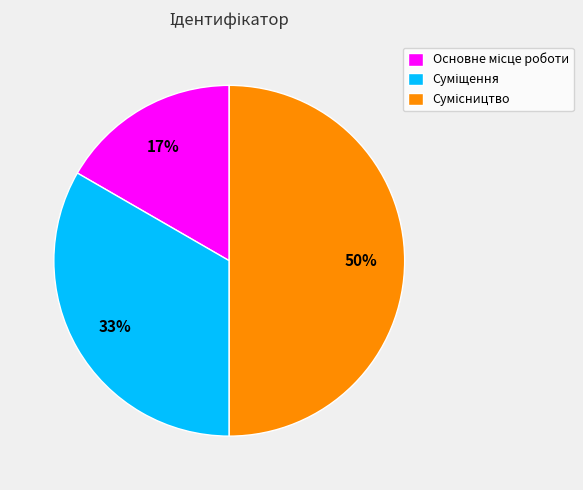

To the nearest percent, what is the average slice percentage?

33%